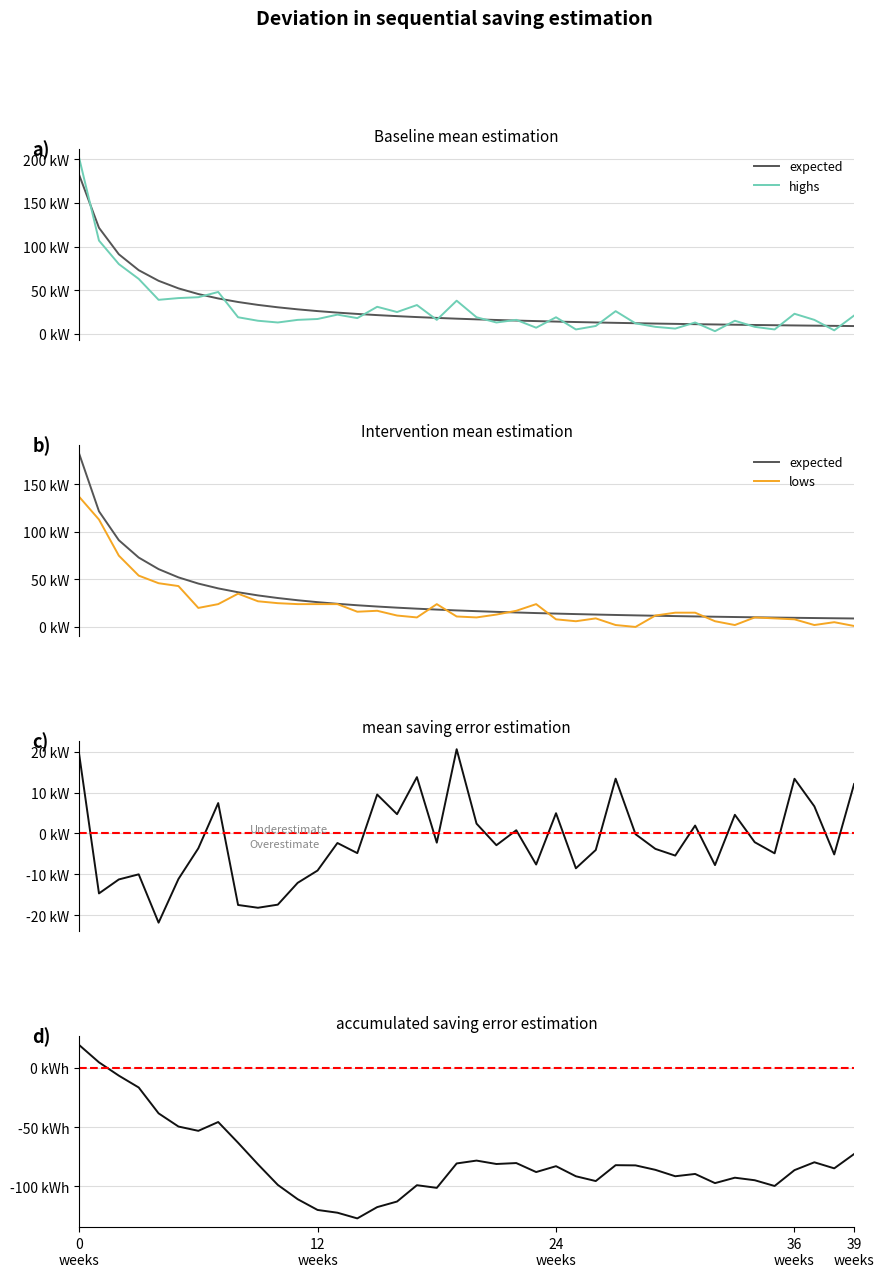

Is the value of lows at 13 greater than the value of highs at 14?

Yes